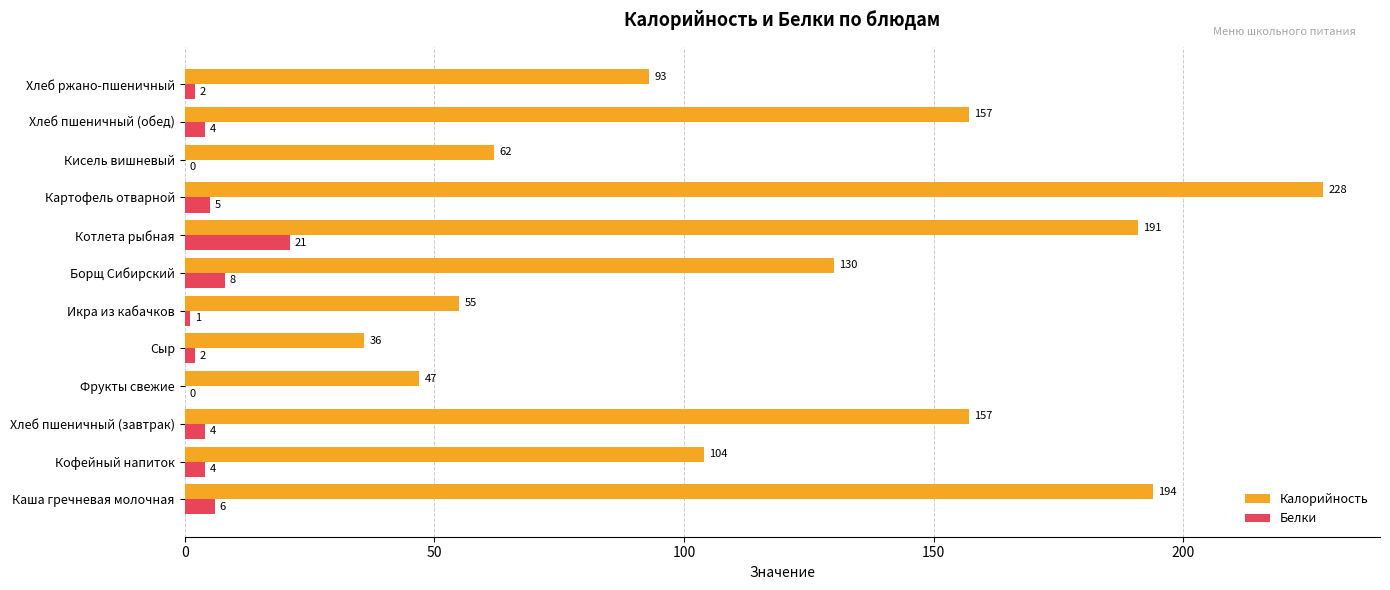

What is the approximate value of Калорийность at Хлеб ржано-пшеничный, to the nearest 50?

100